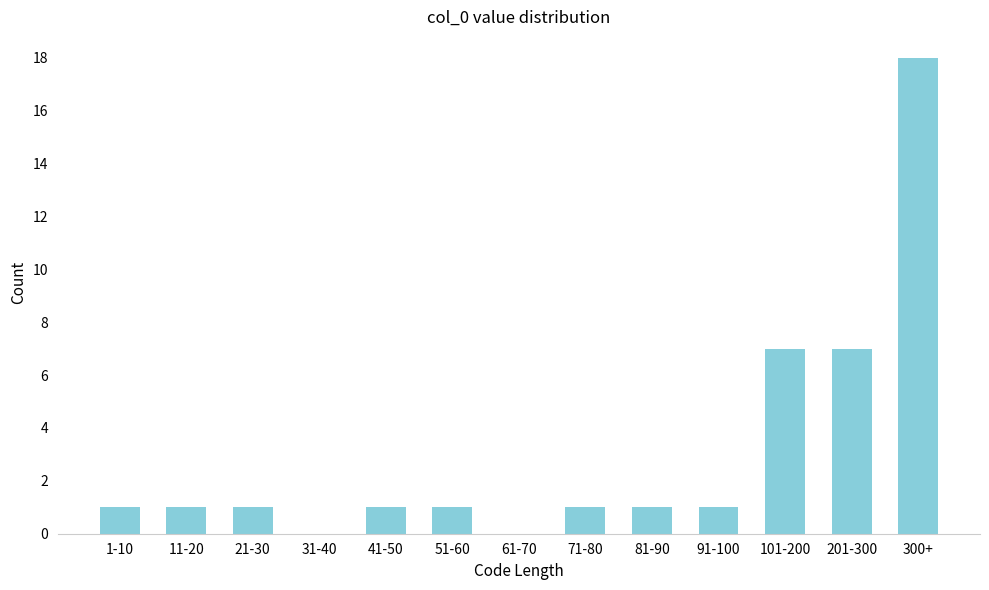

Reading left to right, extract all data points from this chart.

1-10=1	11-20=1	21-30=1	31-40=0	41-50=1	51-60=1	61-70=0	71-80=1	81-90=1	91-100=1	101-200=7	201-300=7	300+=18